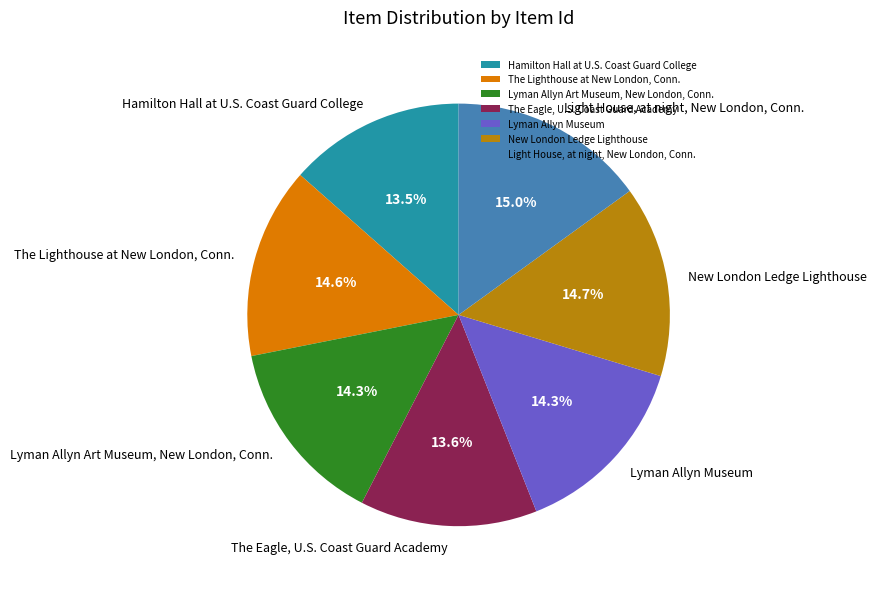

How many segments does this pie chart have?

7